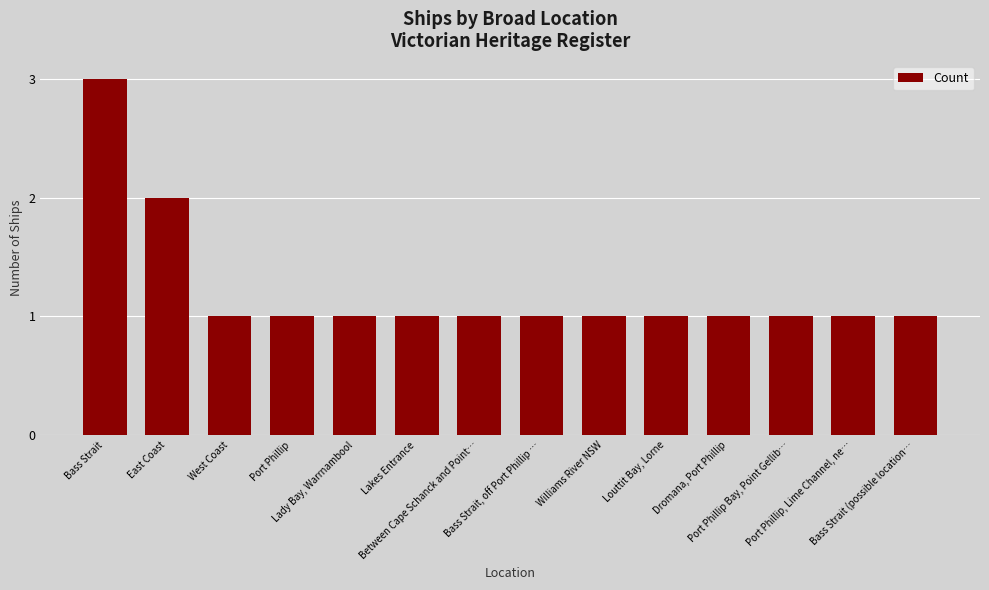

Reading left to right, transcribe all the data shown in this chart.

Bass Strait=3	East Coast=2	West Coast=1	Port Phillip=1	Lady Bay, Warrnambool=1	Lakes Entrance=1	Between Cape Schanck and Point…=1	Bass Strait, off Port Phillip …=1	Williams River NSW=1	Louttit Bay, Lorne=1	Dromana, Port Phillip=1	Port Phillip Bay, Point Gellib…=1	Port Phillip, Lime Channel, ne…=1	Bass Strait (possible location…=1